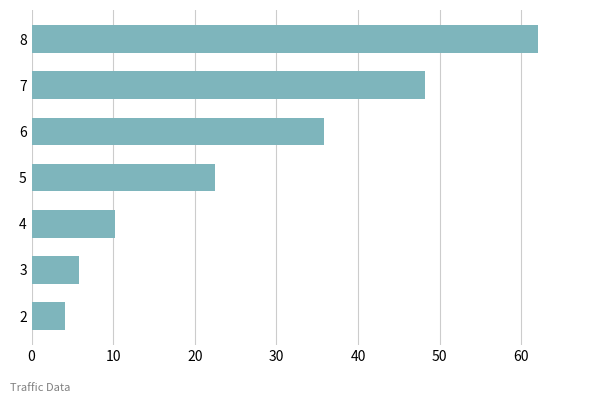

Are the bars grouped side by side (vs. stacked)?

No